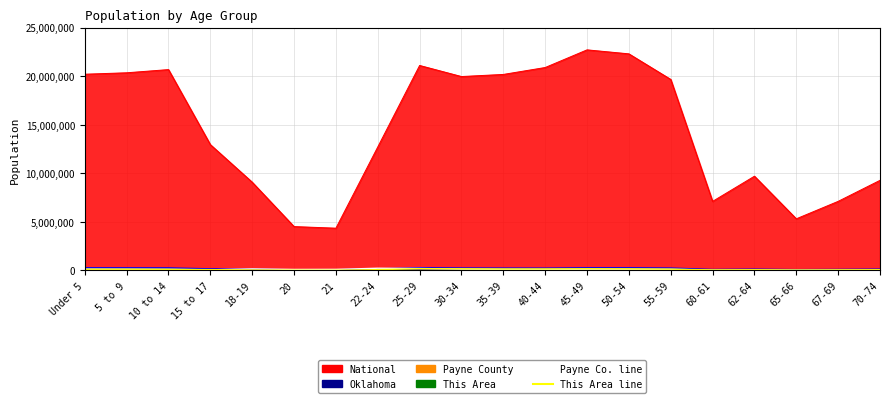

What is the difference between the maximum and minimum values in the This Area ×500 series?

159000